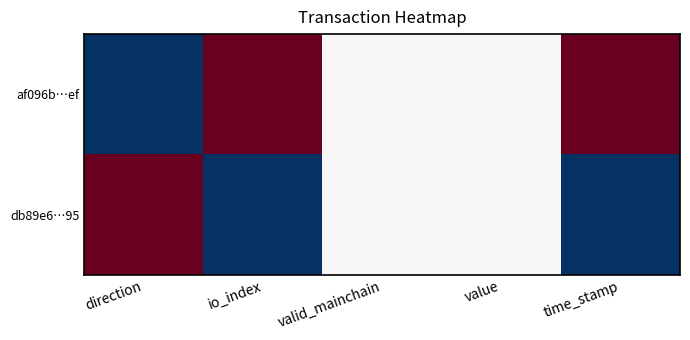

Reading left to right, transcribe all the data shown in this chart.

af096b…ef: direction=-1	io_index=1	valid_mainchain=0	value=0	time_stamp=1
db89e6…95: direction=1	io_index=-1	valid_mainchain=0	value=0	time_stamp=-1